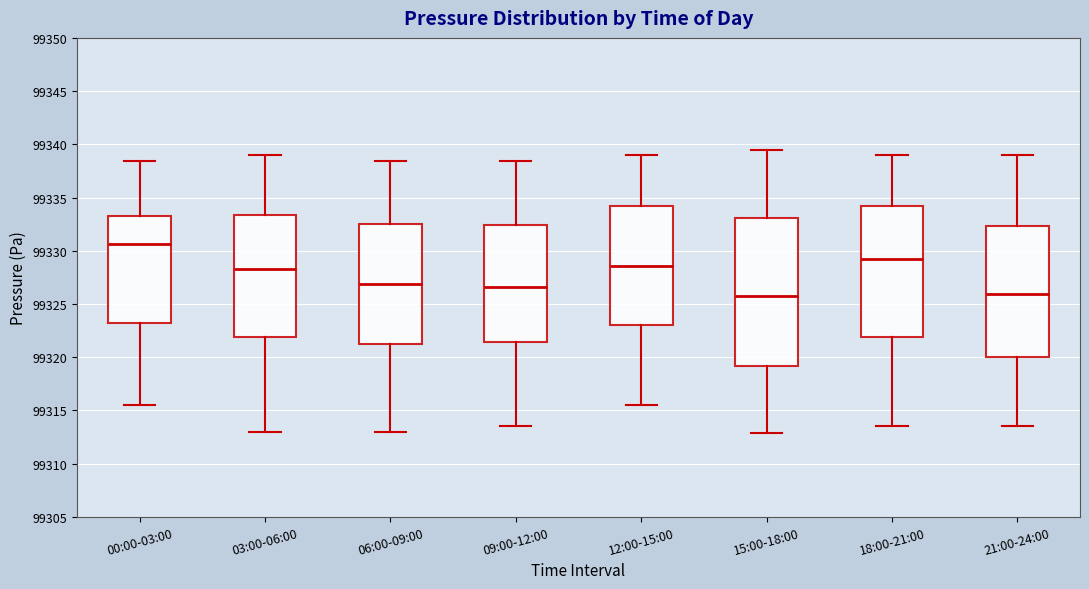

Where is the lower edge of the box for 21:00-24:00 on the y-axis? The values are not printed on the chart, so give them approximately, as read against the axis.

99320.0